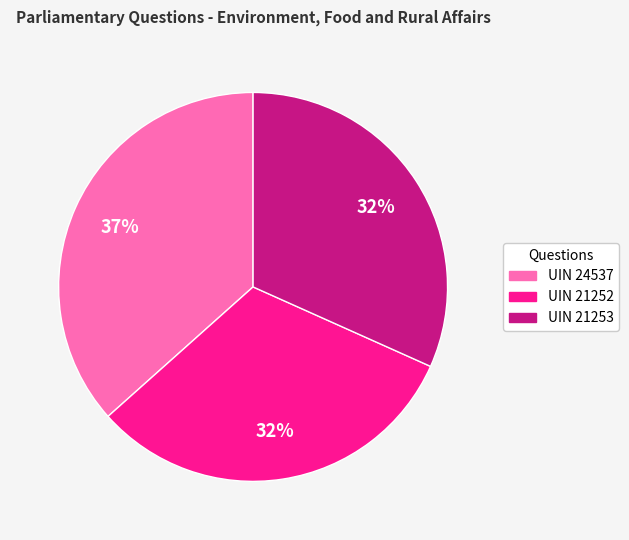

Does any single category account for the majority?

No